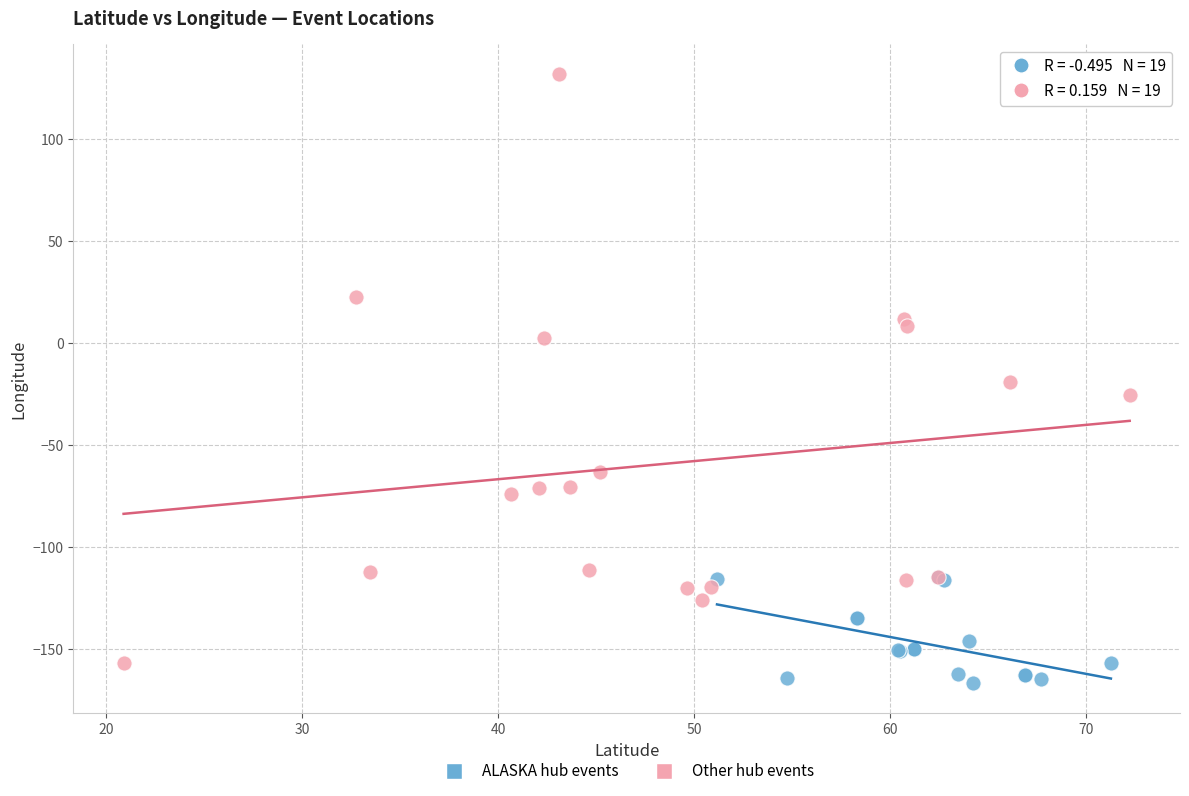

Which series has the largest Y range (max minus min)?

Other hub events